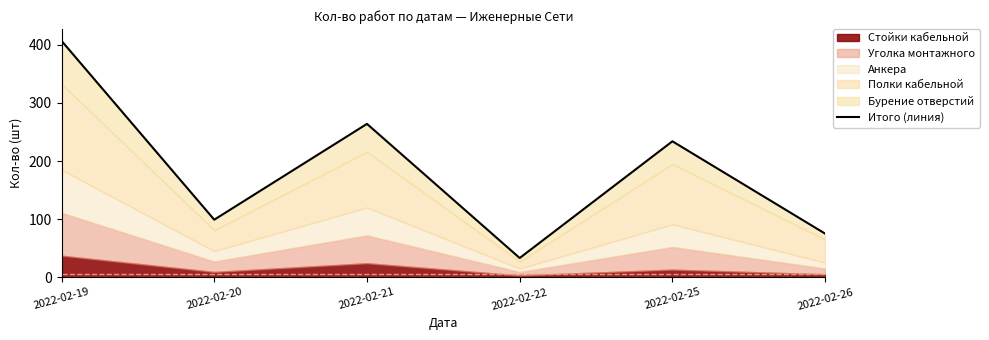

Reading right to left, list all the values displayed in this chart.

75	234	33	264	99	407